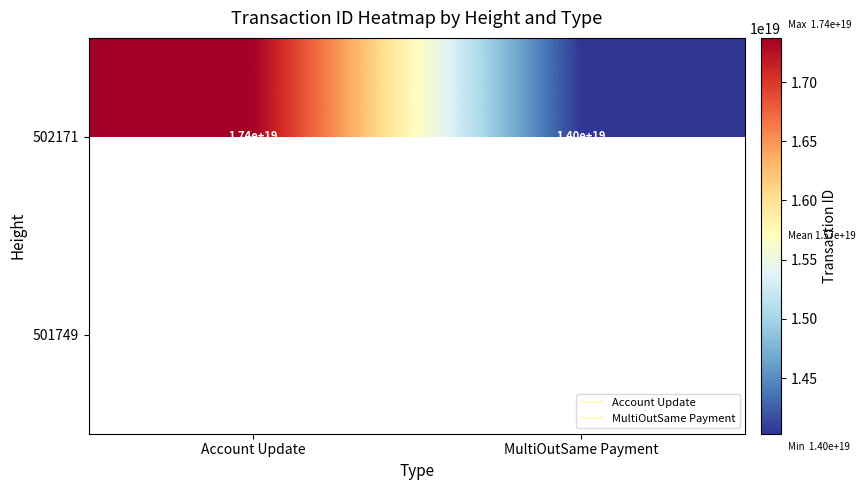

At which label is 502171 closest to 15701827941664935936?

Account Update